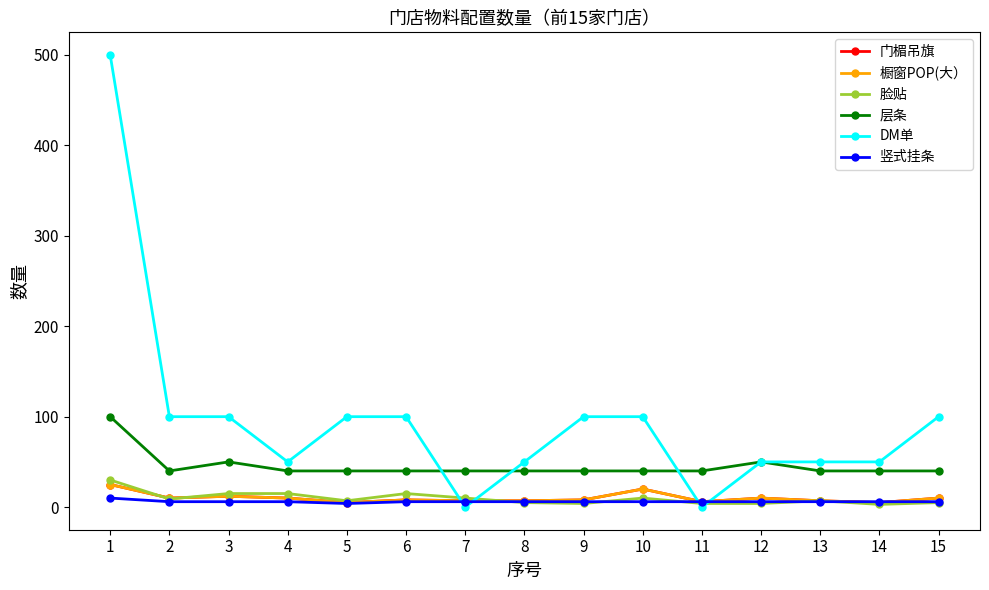

True or false: 竖式挂条 and 门楣吊旗 intersect in this chart.

True